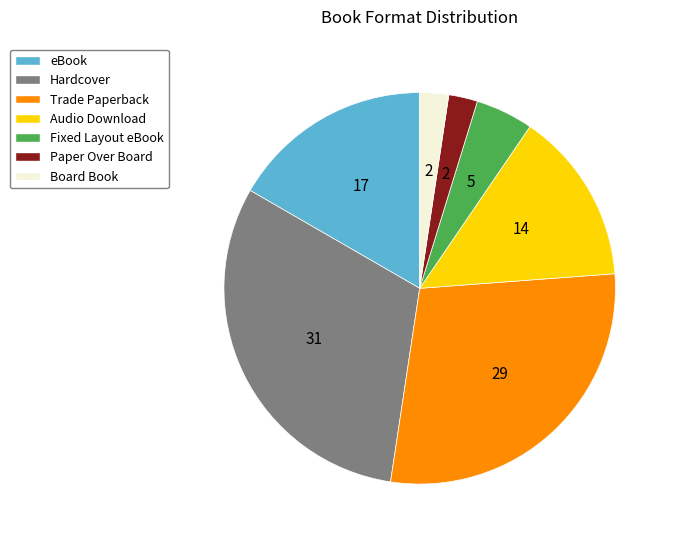

How many segments does this pie chart have?

7